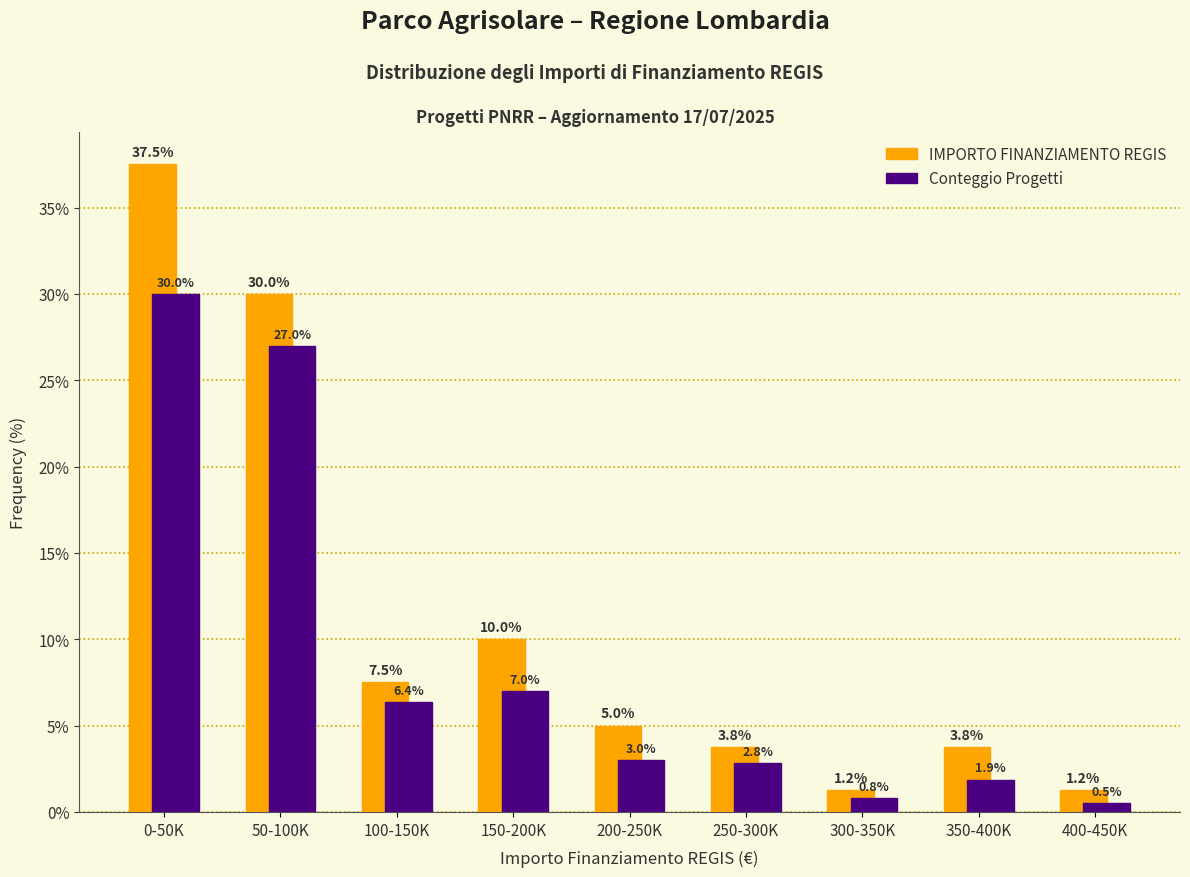

Rank the categories by Conteggio Progetti value from highest to lowest.

0-50K, 50-100K, 150-200K, 100-150K, 200-250K, 250-300K, 350-400K, 300-350K, 400-450K